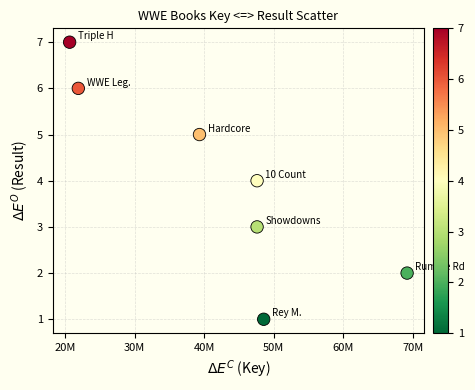

What is the range of X values (max minus min)?

48534176